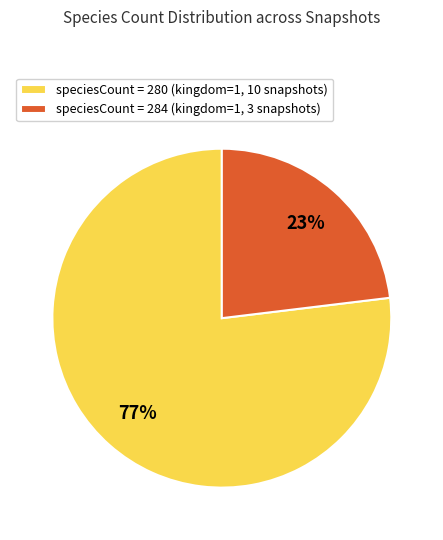

Between speciesCount = 280 (kingdom=1, 10 snapshots) and speciesCount = 284 (kingdom=1, 3 snapshots), which is larger?

speciesCount = 280 (kingdom=1, 10 snapshots)